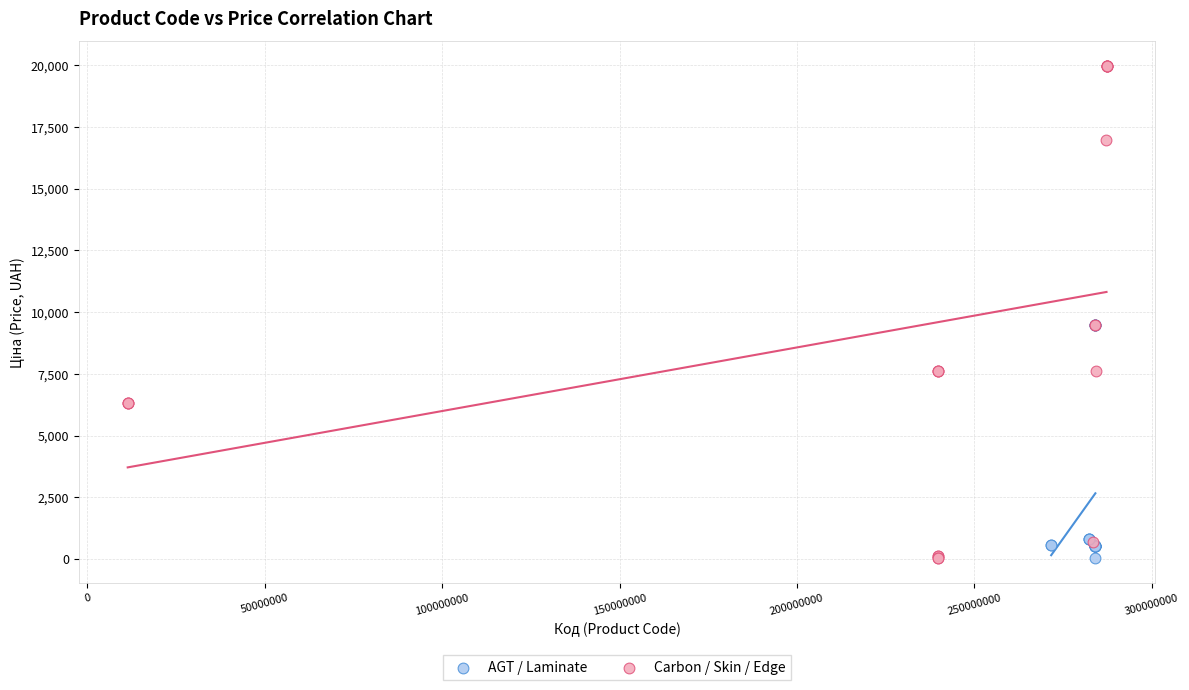

Which series reaches the maximum Y coordinate?

Carbon / Skin / Edge